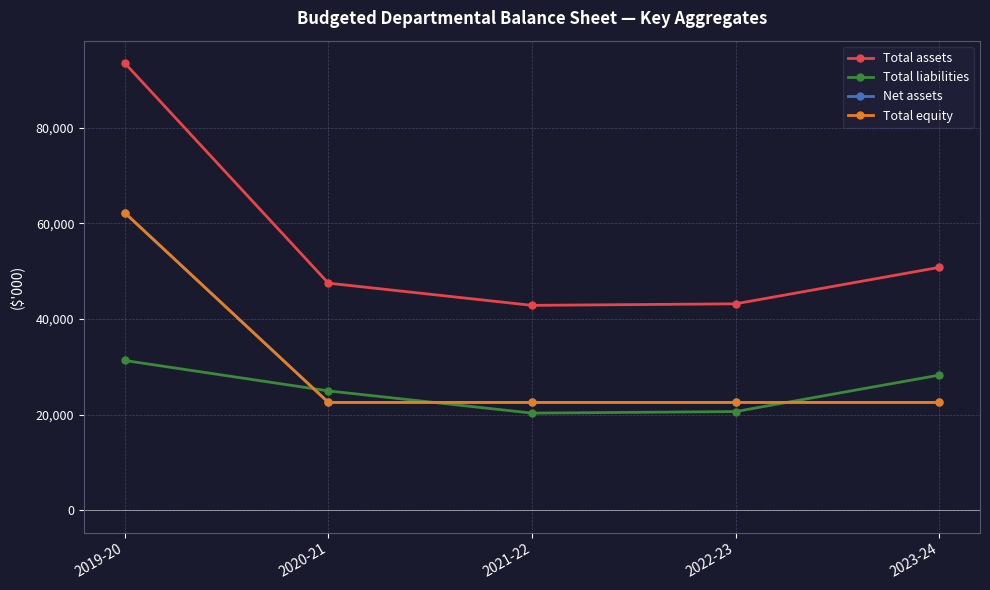

Between 2021-22 and 2022-23, which is larger?

2022-23